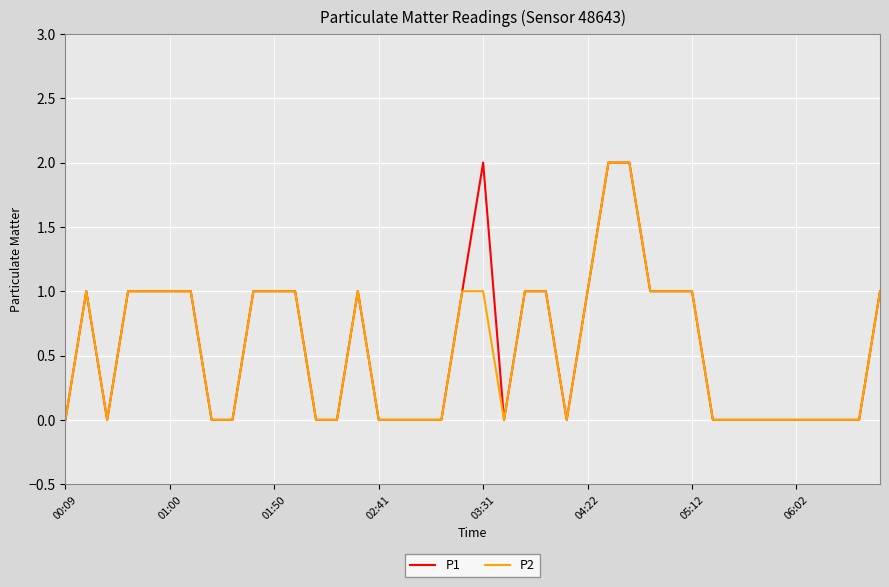

Reading left to right, extract all data points from this chart.

P1: 0	1	0	1	1	1	1	0	0	1	1	1	0	0	1	0	0	0	0	1	2	0	1	1	0	1	2	2	1	1	1	0	0	0	0	0	0	0	0	1
P2: 0	1	0	1	1	1	1	0	0	1	1	1	0	0	1	0	0	0	0	1	1	0	1	1	0	1	2	2	1	1	1	0	0	0	0	0	0	0	0	1